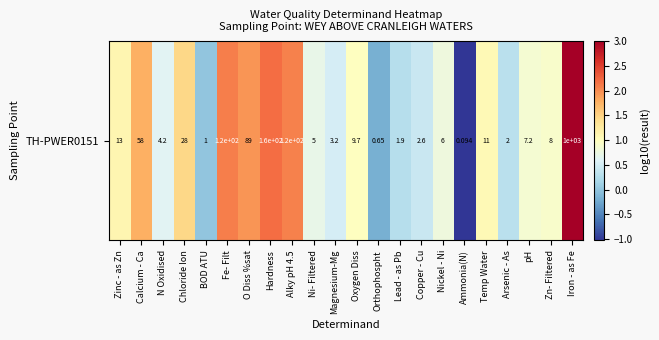

Which category has the highest value across all series?

Iron - as Fe